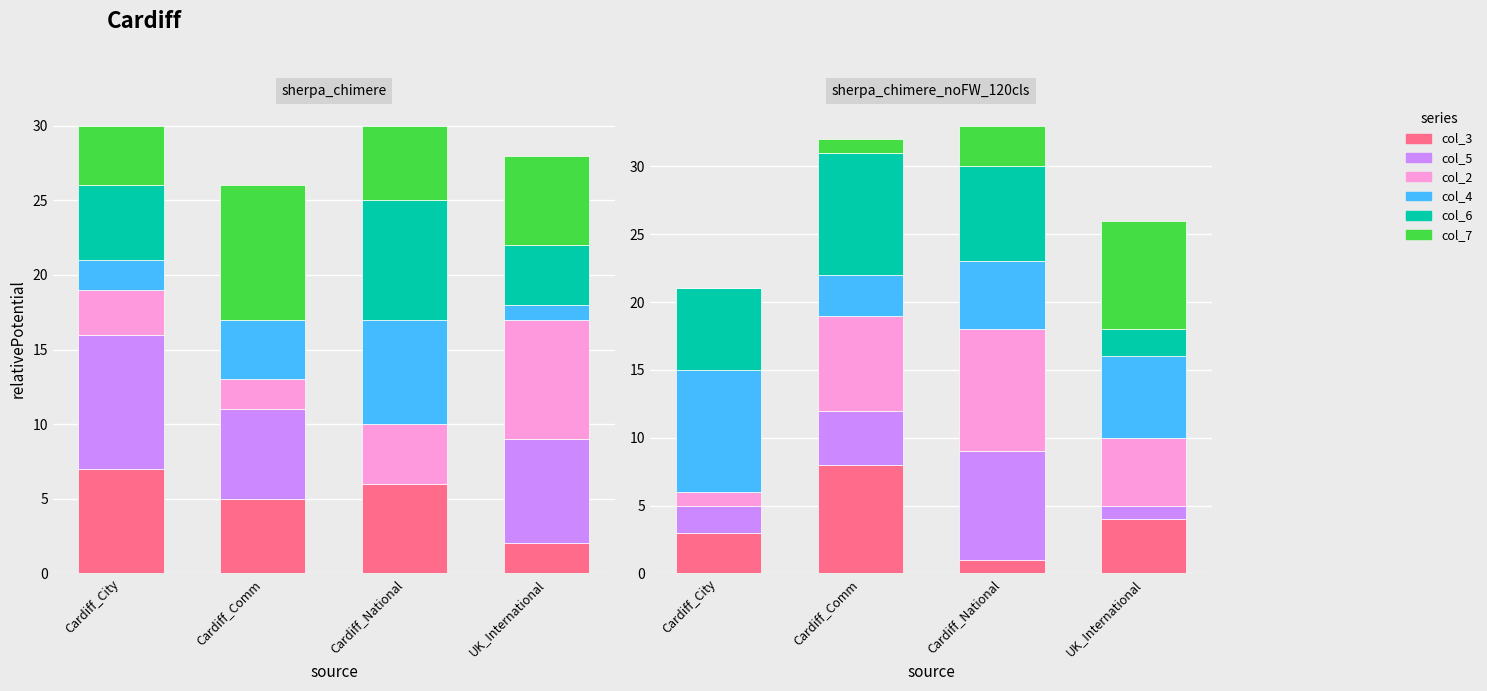

How many series are shown in this chart?

6